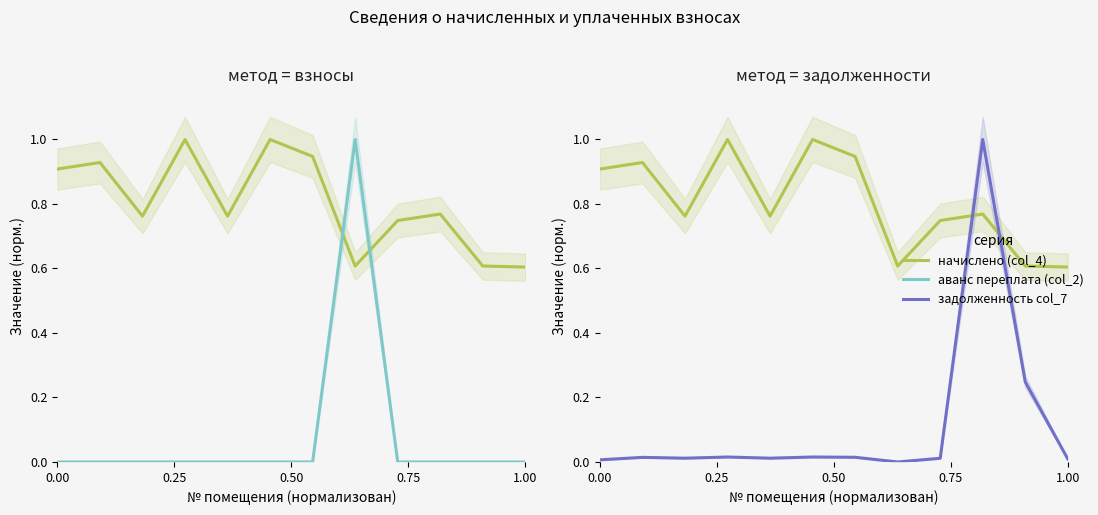

Reading left to right, list all the values displayed in this chart.

начислено (col_4): 0.9	0.9	0.8	1.0	0.8	1.0	0.9	0.6	0.7	0.8	0.6	0.6
аванс переплата (col_2): 0.0	0.0	0.0	0.0	0.0	0.0	0.0	1.0	0.0	0.0	0.0	0.0
задолженность col_7: 0.0	0.0	0.0	0.0	0.0	0.0	0.0	0.0	0.0	1.0	0.2	0.0